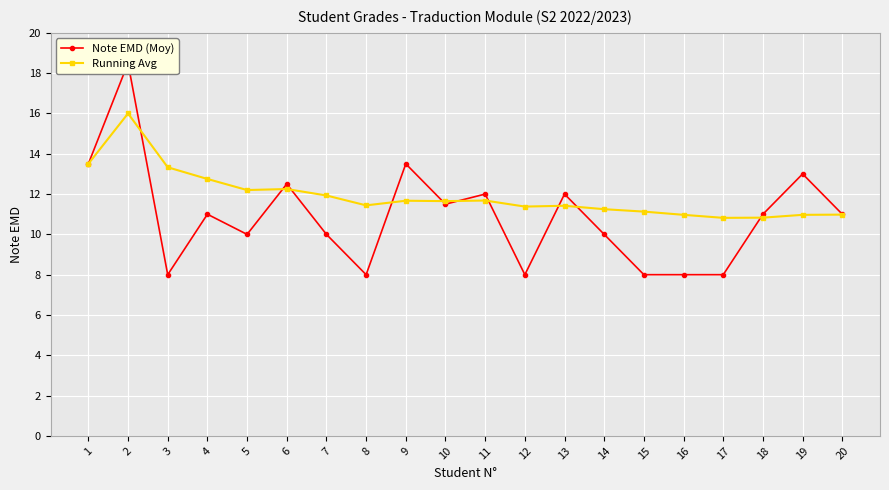

Which series changed the most between 10 and 11?

Note EMD (Moy)